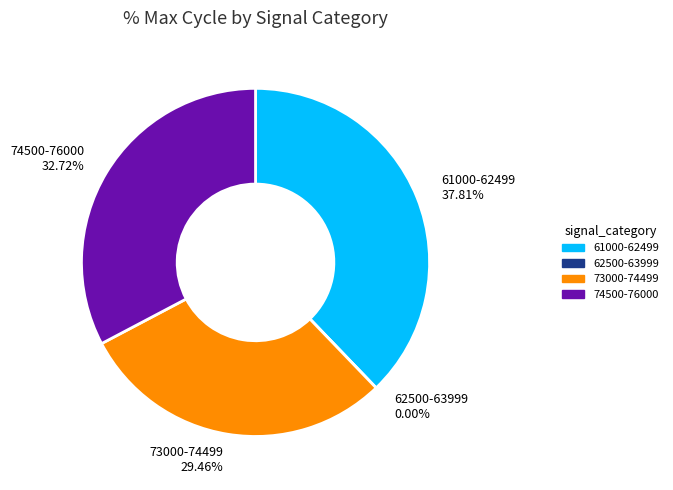

Is -24 the majority of the pie?

No